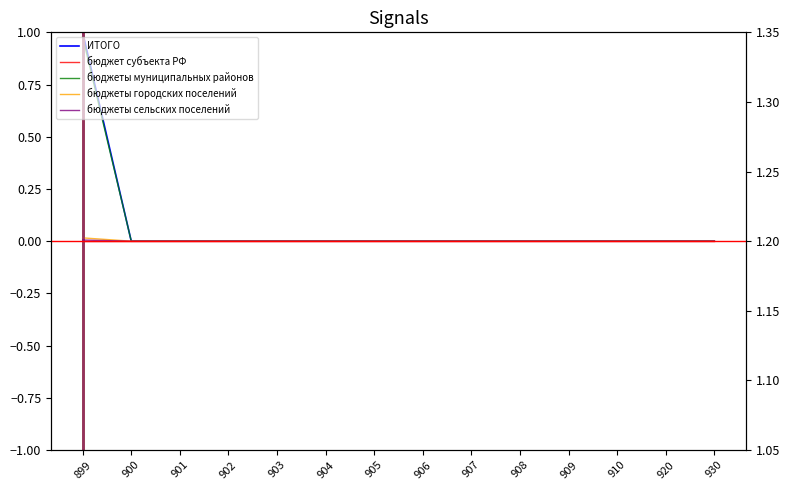

Reading left to right, what are all the values shown in this chart?

ИТОГО: 1.0	0.0	0.0	0.0	0.0	0.0	0.0	0.0	0.0	0.0	0.0	0.0	0.0	0.0
бюджет субъекта РФ: 0.0	0.0	0.0	0.0	0.0	0.0	0.0	0.0	0.0	0.0	0.0	0.0	0.0	0.0
бюджеты муниципальных районов: 1.0	0.0	0.0	0.0	0.0	0.0	0.0	0.0	0.0	0.0	0.0	0.0	0.0	0.0
бюджеты городских поселений: 0.0	0.0	0.0	0.0	0.0	0.0	0.0	0.0	0.0	0.0	0.0	0.0	0.0	0.0
бюджеты сельских поселений: 0.0	0.0	0.0	0.0	0.0	0.0	0.0	0.0	0.0	0.0	0.0	0.0	0.0	0.0